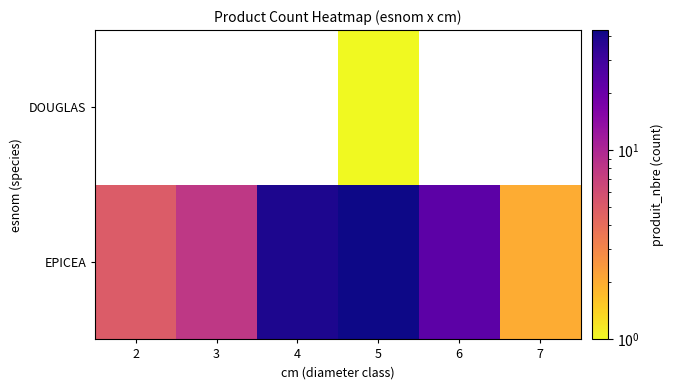

Where does the EPICEA series first go above 23?

4